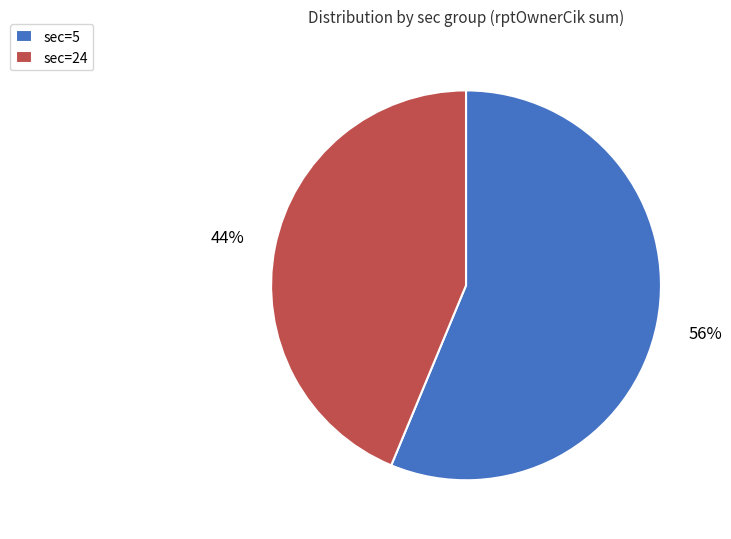

How many segments does this pie chart have?

2